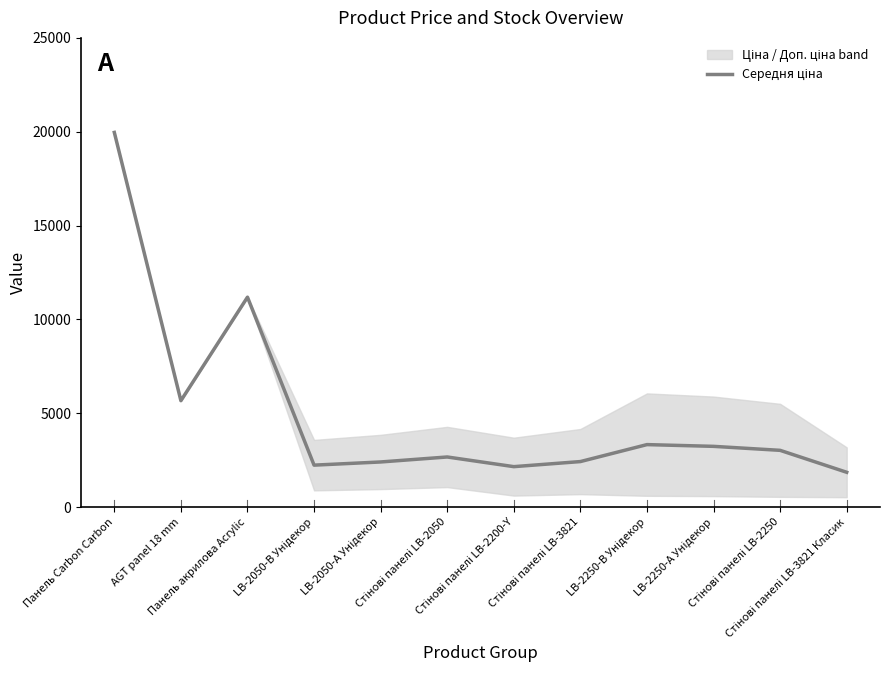

What value does the data have at Панель Carbon Carbon?

19964.2